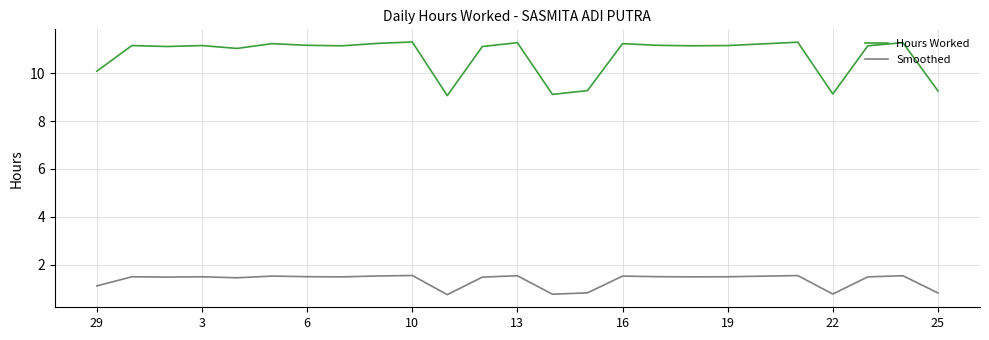

What is the greatest value displayed?

11.3